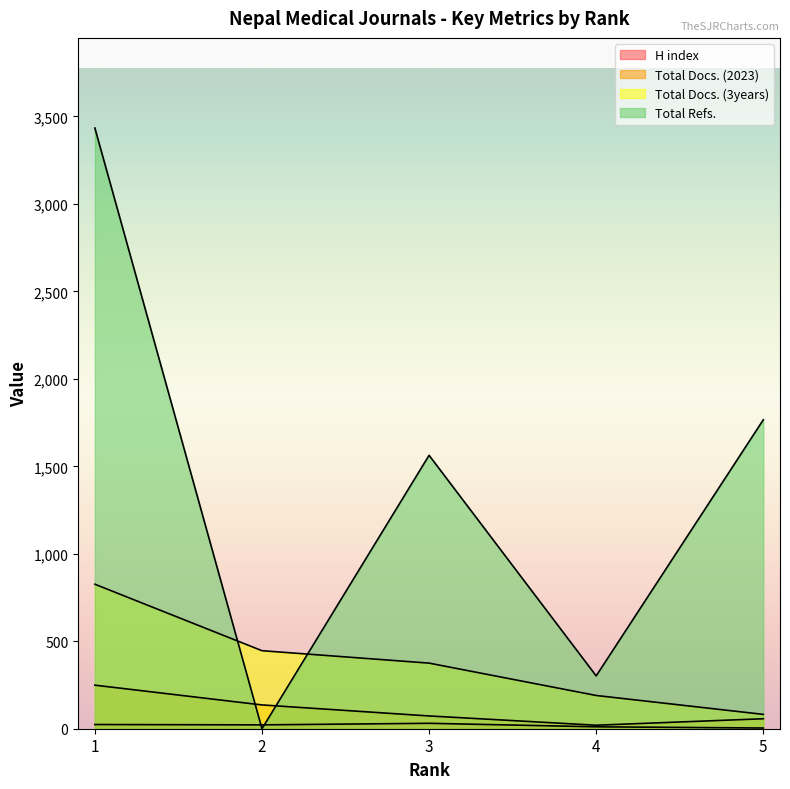

True or false: H index and Total Docs. (2023) intersect in this chart.

False